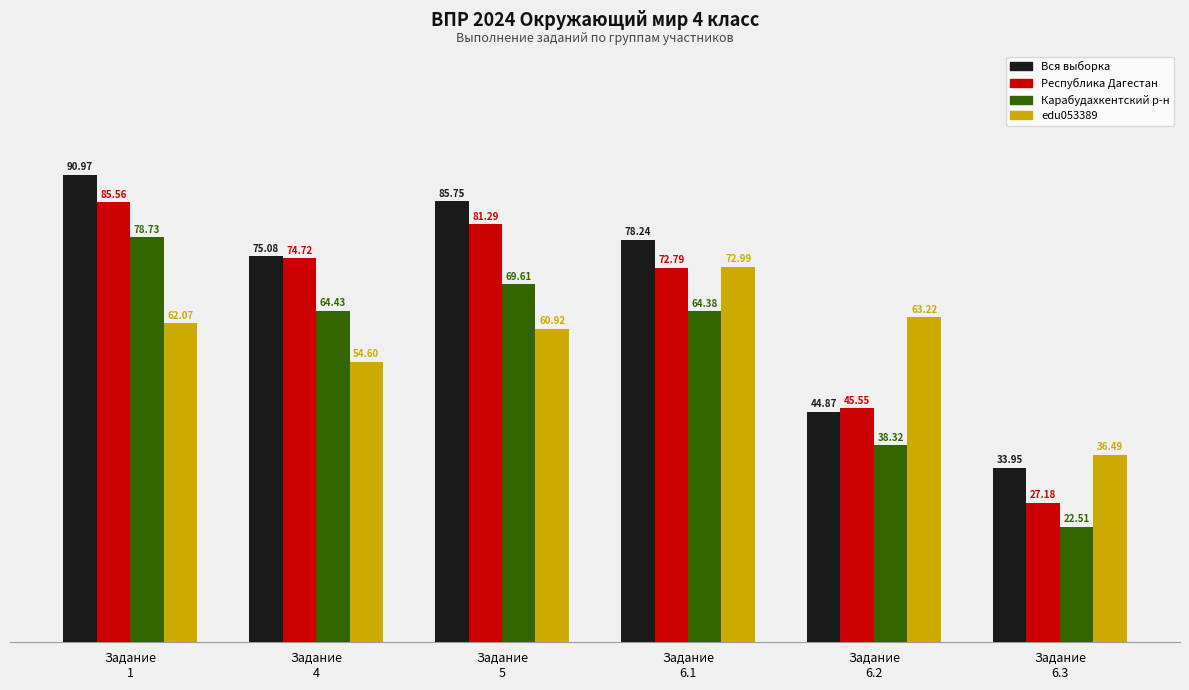

What is the difference between the highest and lowest values at Задание
1?

28.9